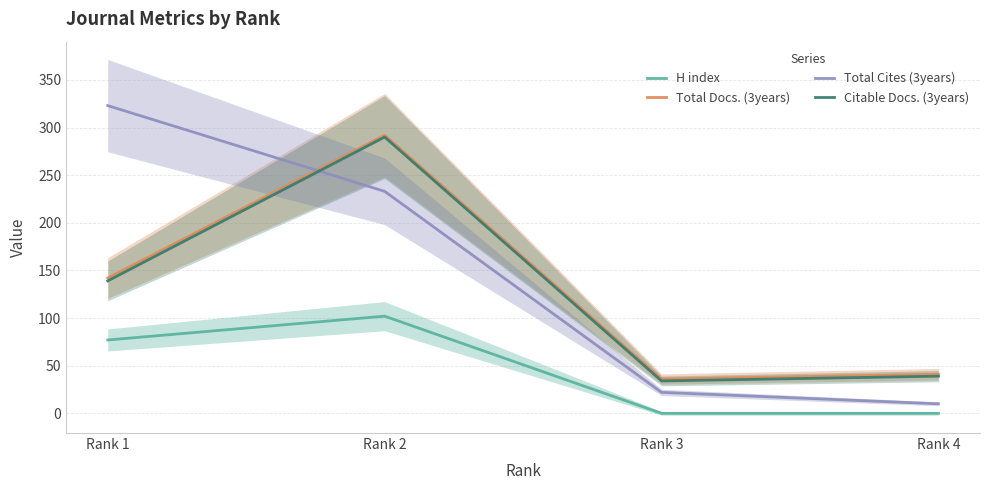

True or false: Total Docs. (3years) and H index cross at least once.

False